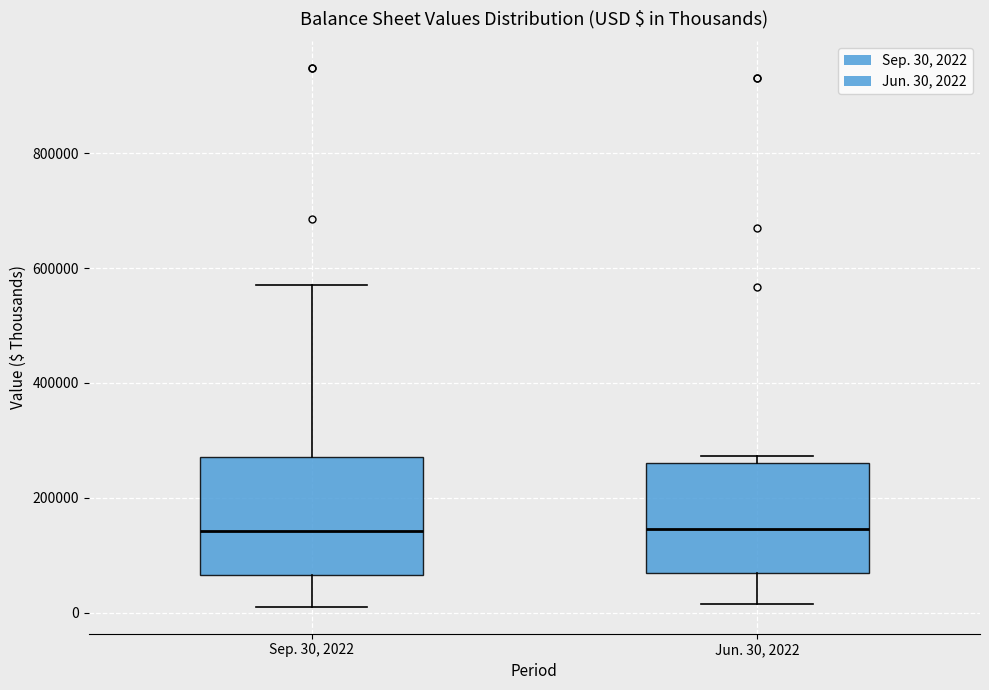

Reading left to right, read every box against the y-axis: the position of its median line, the range the box covers, and the ends of its whiskers. The values are not printed on the chart, so give them approximately, as read against the axis.

Sep. 30, 2022: median 140000, box 60000 to 280000, whiskers 20000 to 580000
Jun. 30, 2022: median 140000, box 60000 to 260000, whiskers 20000 to 280000